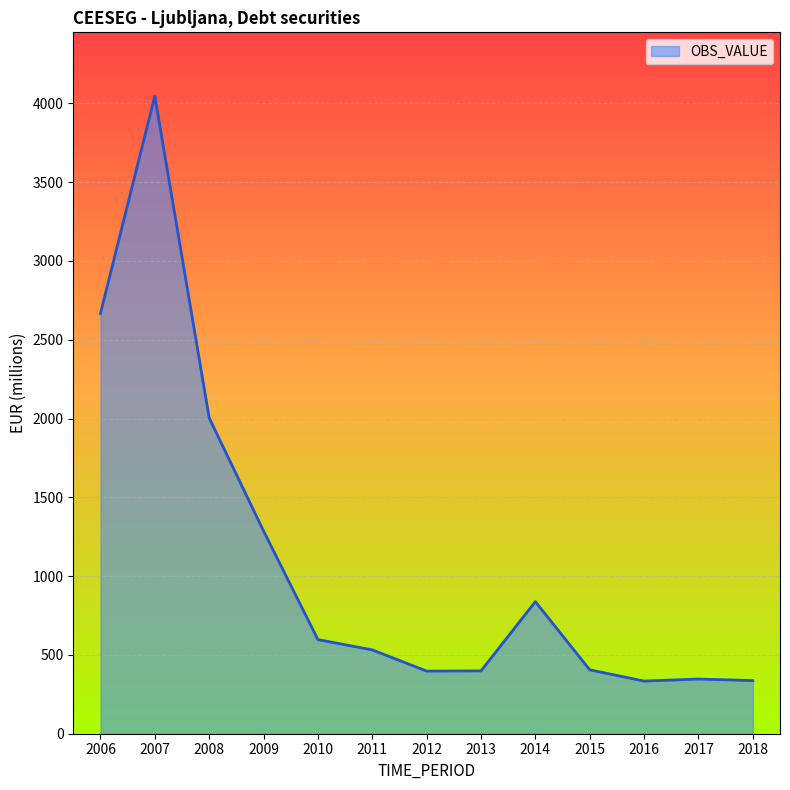

What is the change in value from 2011 to 2014?

+306.2